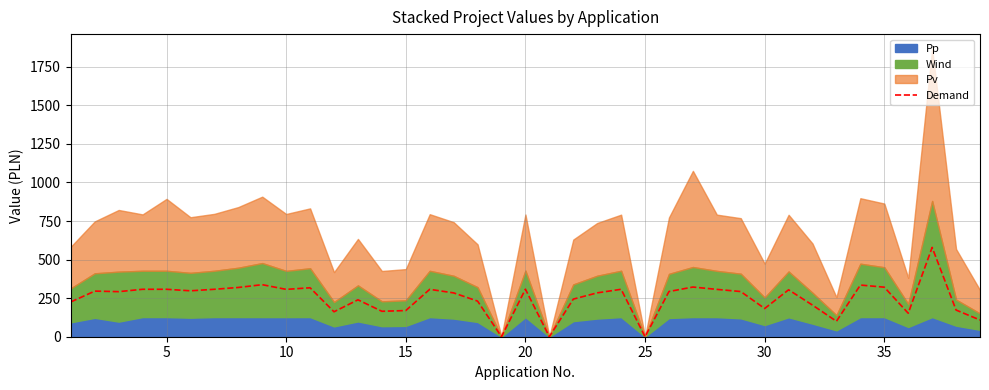

What is the difference between the second highest and second lowest values?

337.3